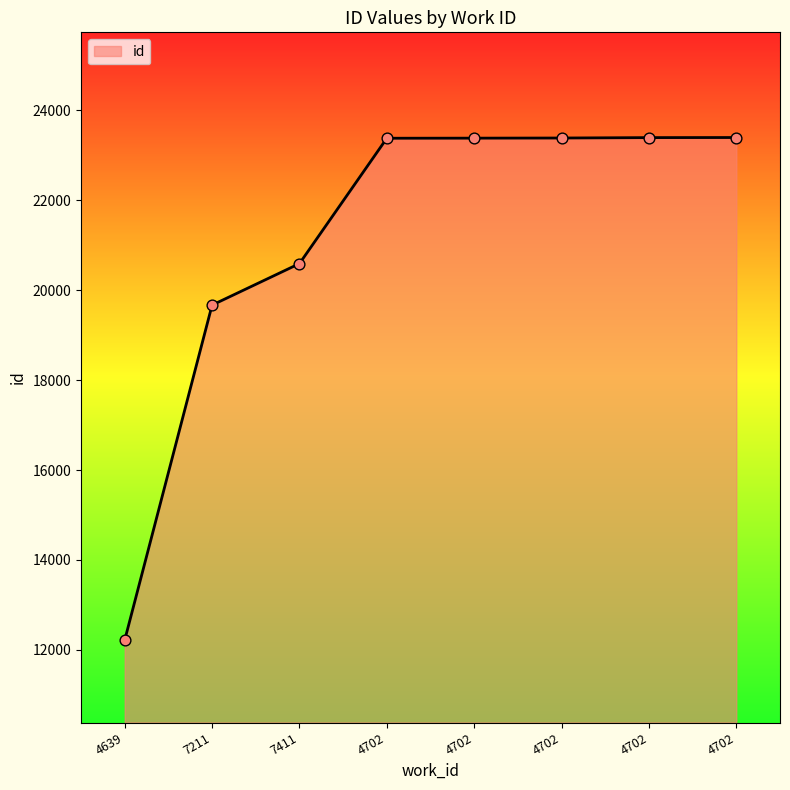

Between 4702 and 4702, which is larger?

4702